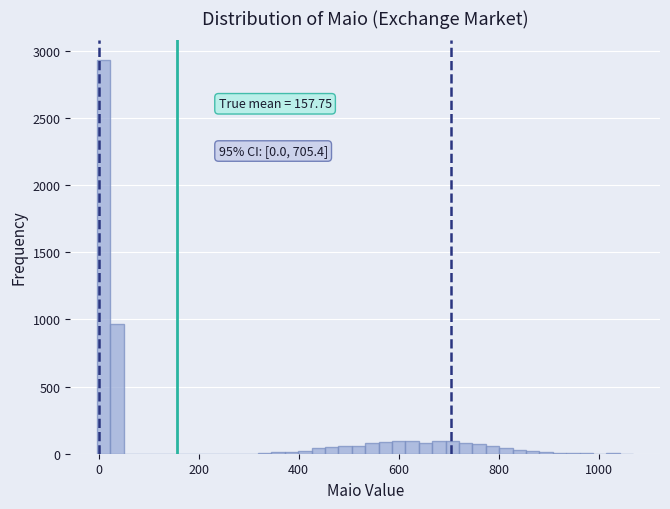

Around what value on the x-axis is the tallest bar? Give the approximate position of its centre, as read against the axis.

20